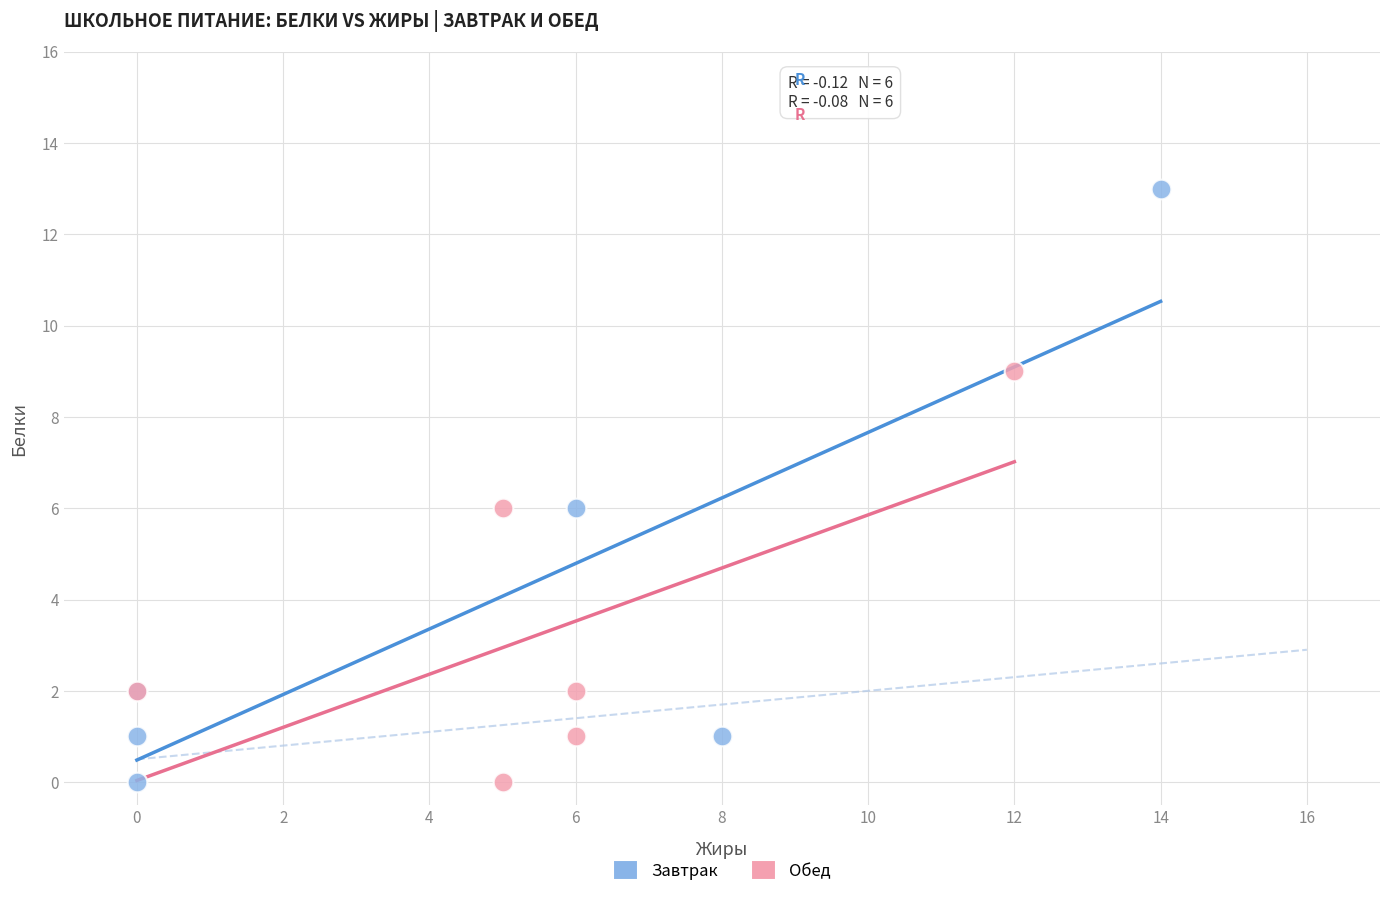

Which series contains the highest Y value?

Завтрак